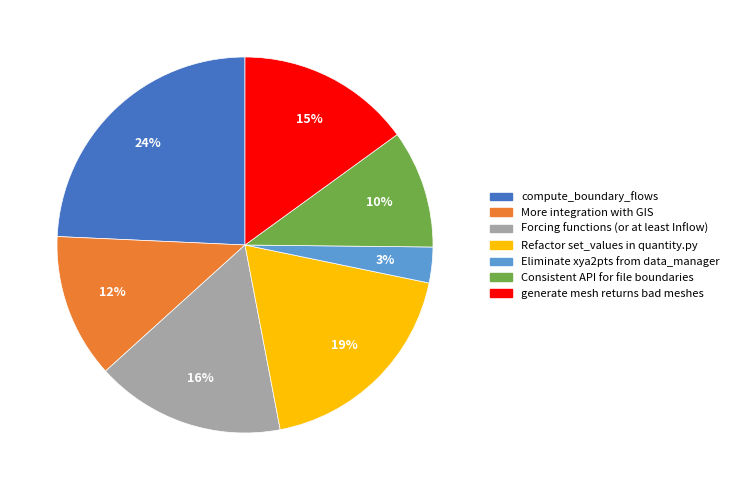

Combined, do generate mesh returns bad meshes and Refactor set_values in quantity.py account for over 50%?

No